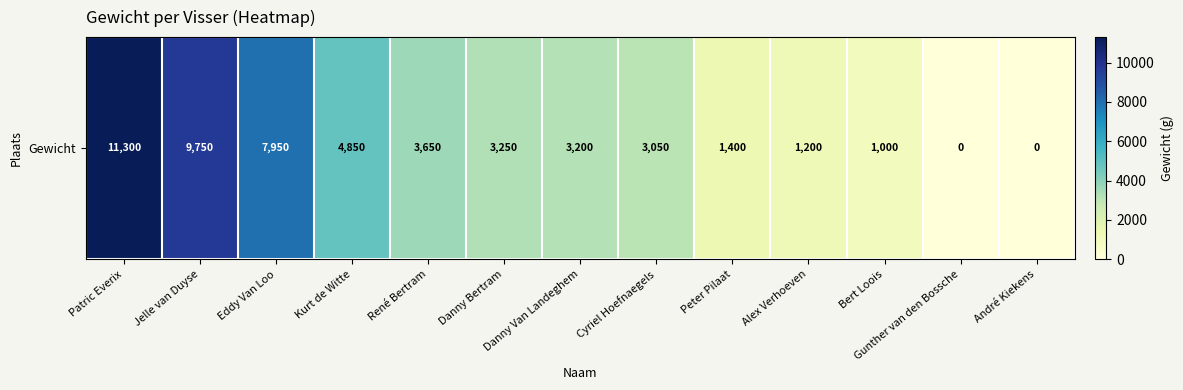

Is it true that the value at Alex Verhoeven is 1200?

True